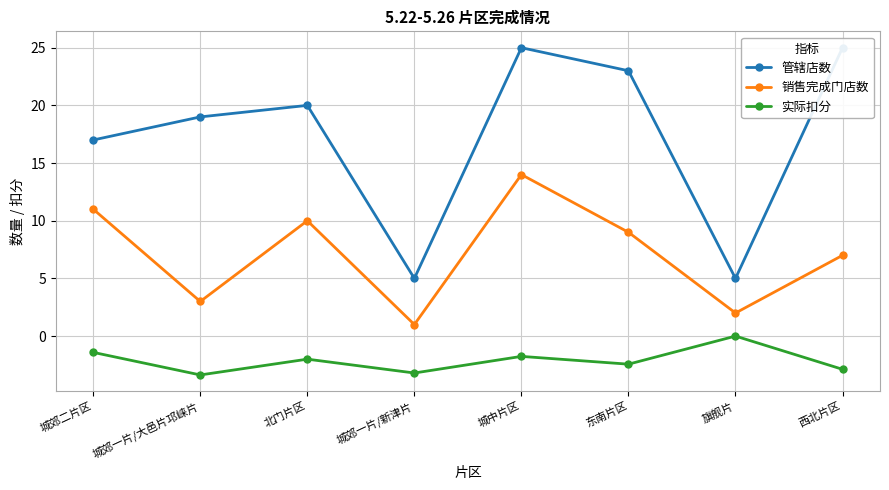

What is the approximate value of 销售完成门店数 at 北门片区?

10.0